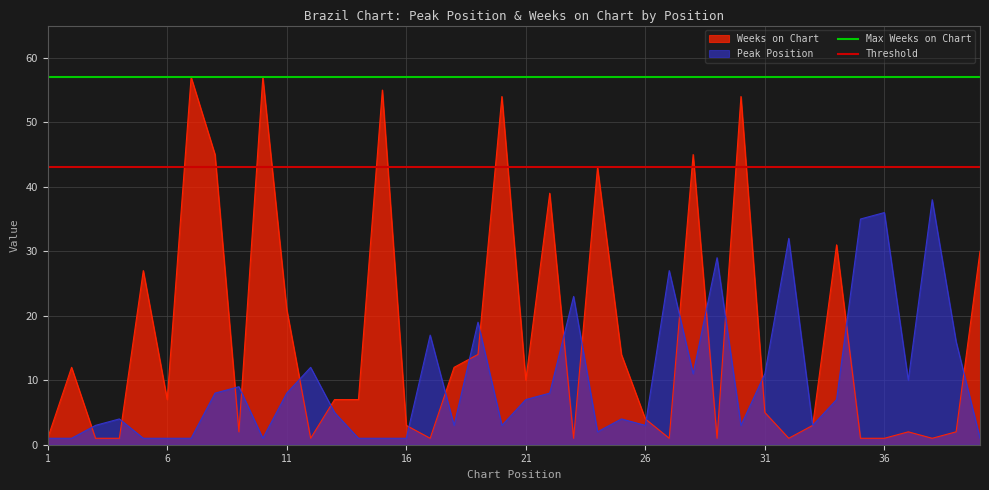

What is the value of the Max Weeks on Chart point at the 1st from the left?

57